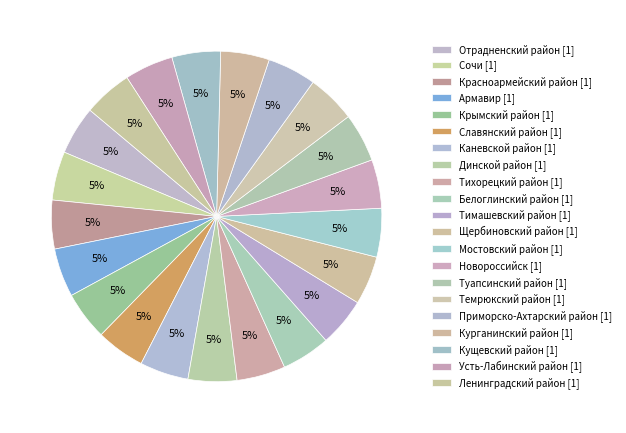

How many slices are in this pie chart?

21